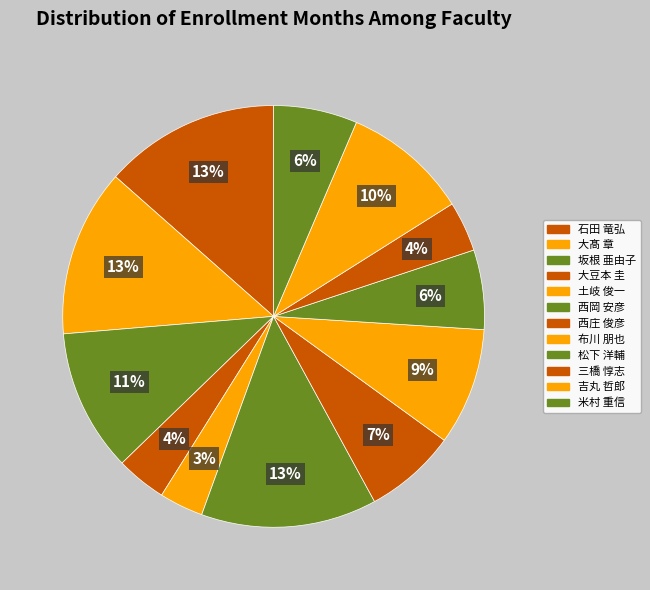

To the nearest percent, what is the difference between the largest and smallest slice percentages?

10%